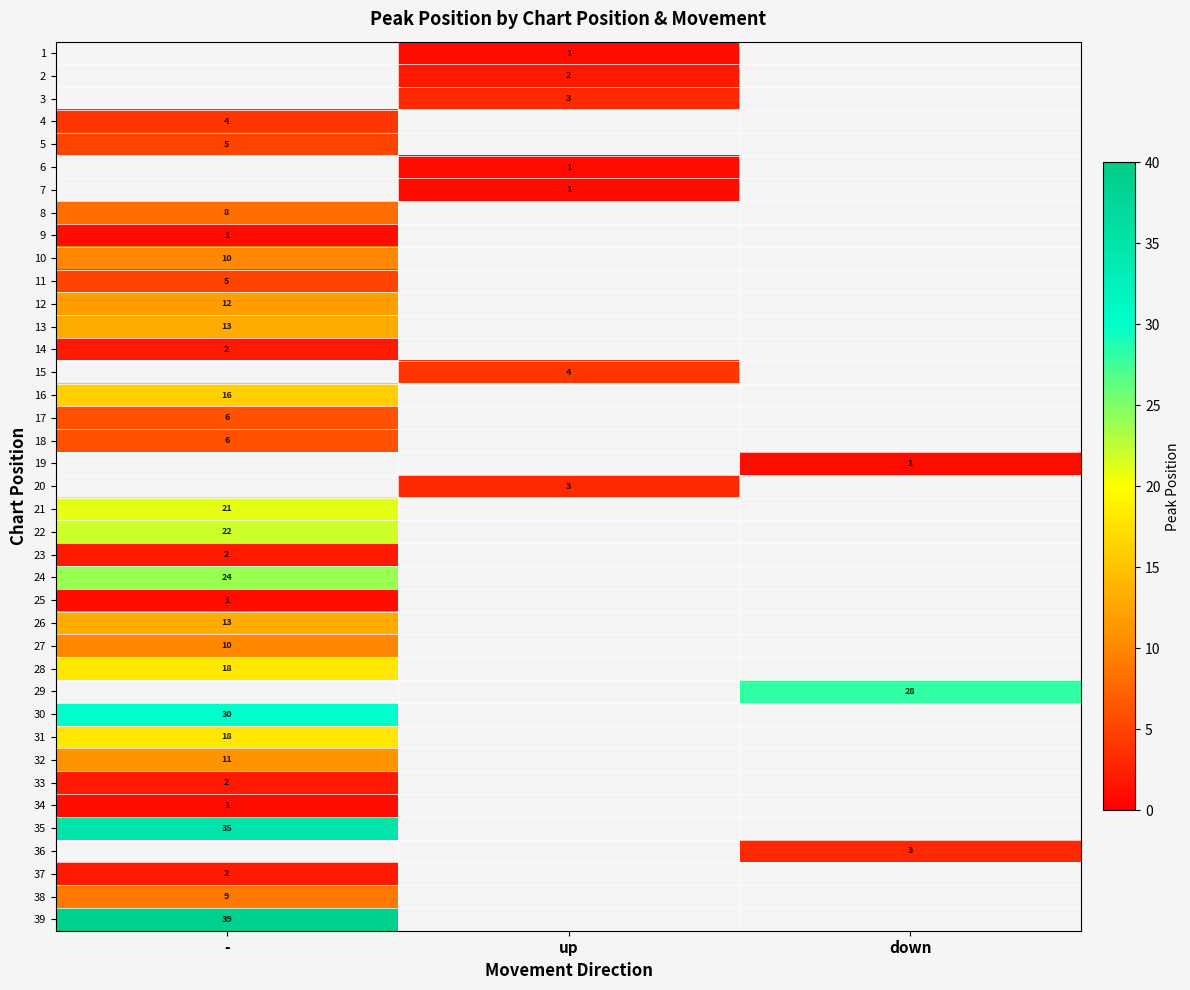

The value of 16 at - is 16. True or false?

True